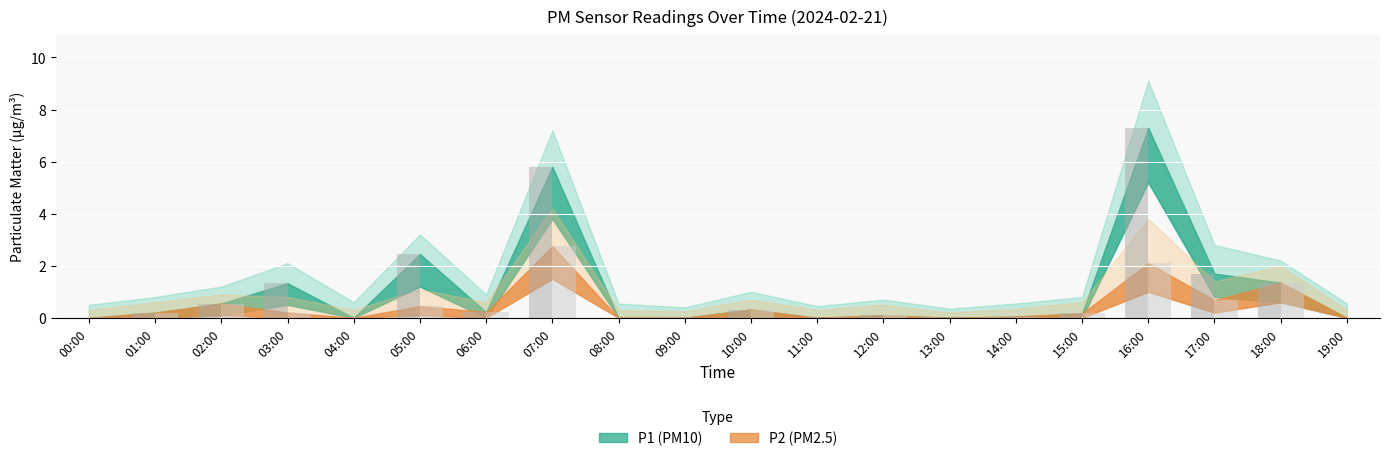

How many data points does each series have?

20